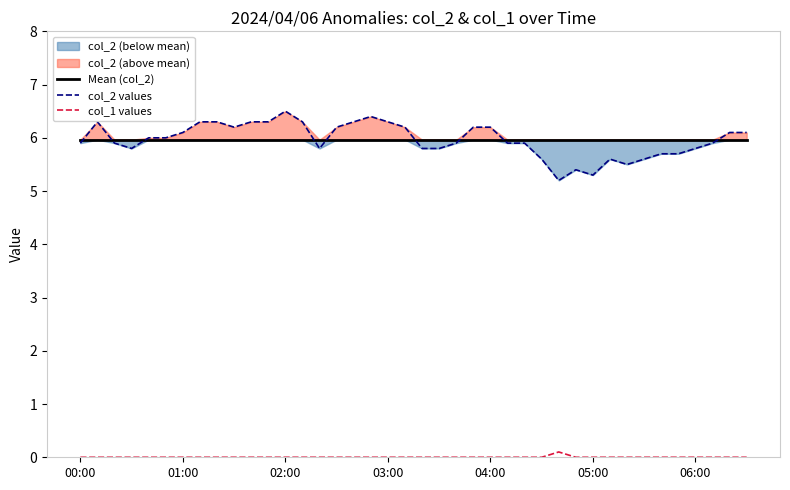

Reading right to left, extract all data points from this chart.

Mean (col_2): 6.0	6.0	6.0	6.0	6.0	6.0	6.0	6.0	6.0	6.0	6.0	6.0	6.0	6.0	6.0	6.0	6.0	6.0	6.0	6.0	6.0	6.0	6.0	6.0	6.0	6.0	6.0	6.0	6.0	6.0	6.0	6.0	6.0	6.0	6.0	6.0	6.0	6.0	6.0	6.0
col_2 values: 6.1	6.1	5.9	5.8	5.7	5.7	5.6	5.5	5.6	5.3	5.4	5.2	5.6	5.9	5.9	6.2	6.2	5.9	5.8	5.8	6.2	6.3	6.4	6.3	6.2	5.8	6.3	6.5	6.3	6.3	6.2	6.3	6.3	6.1	6.0	6.0	5.8	5.9	6.3	5.9
col_1 values: 0.0	0.0	0.0	0.0	0.0	0.0	0.0	0.0	0.0	0.0	0.0	0.1	0.0	0.0	0.0	0.0	0.0	0.0	0.0	0.0	0.0	0.0	0.0	0.0	0.0	0.0	0.0	0.0	0.0	0.0	0.0	0.0	0.0	0.0	0.0	0.0	0.0	0.0	0.0	0.0